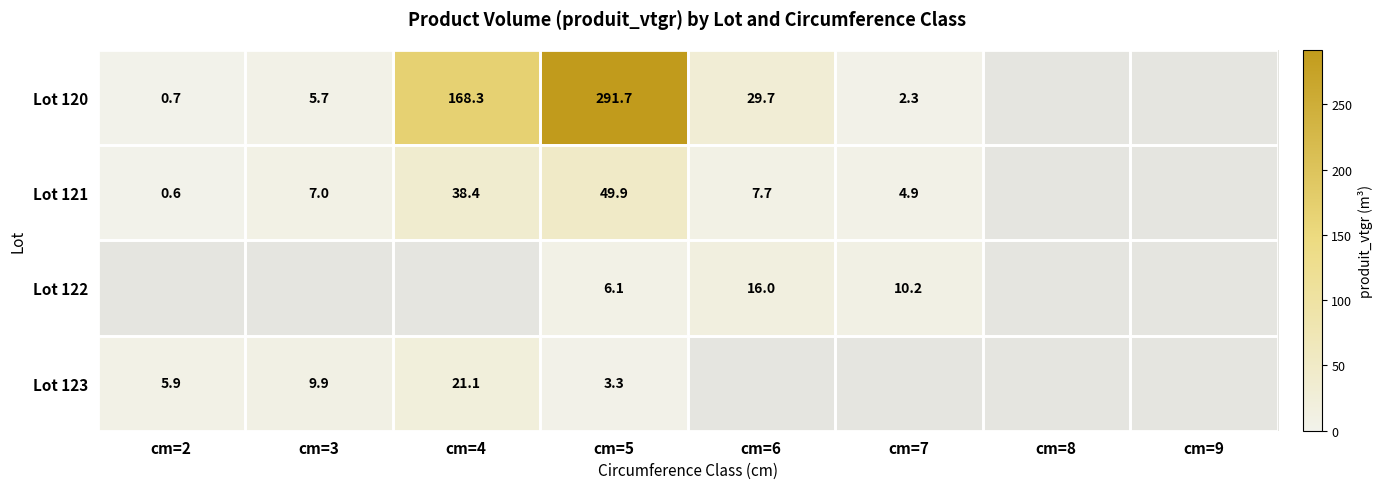

What is the difference between the Lot 123 values at cm=3 and cm=2?

4.0